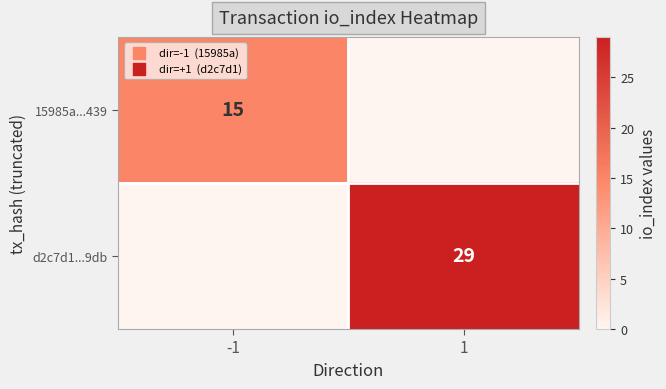

True or false: 15985a...439 has a value of 27 at -1.

False